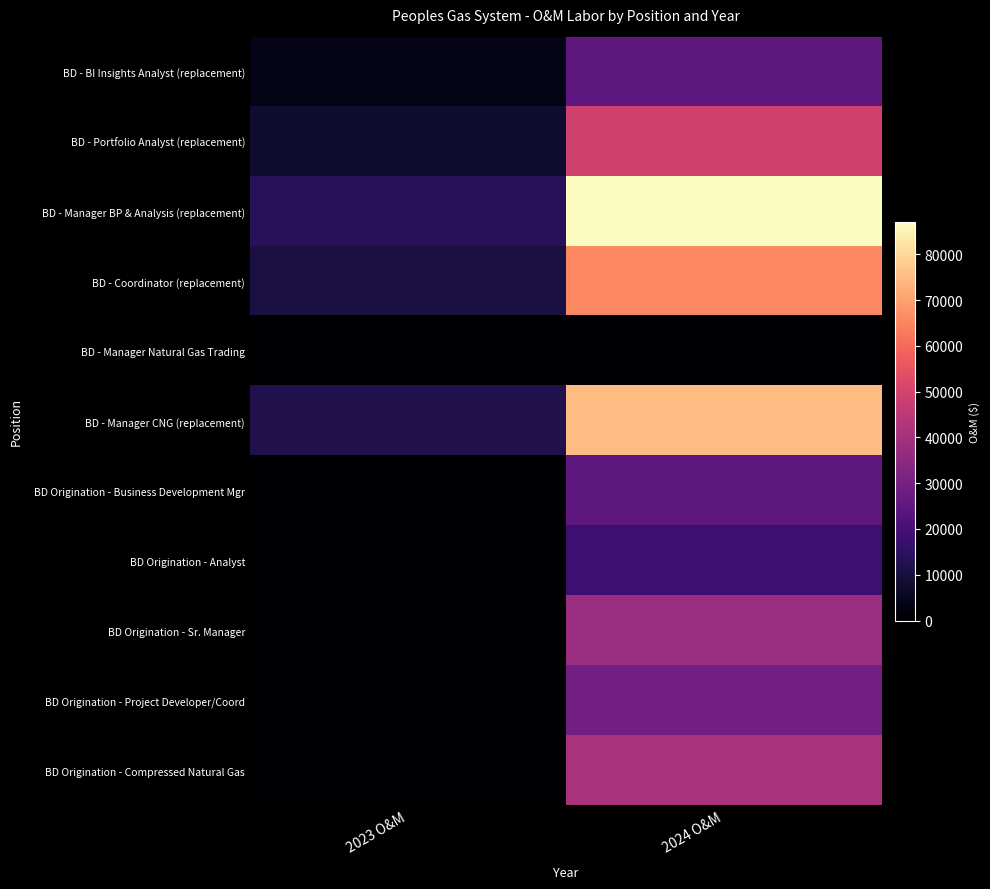

Reading left to right, list all the values displayed in this chart.

BD - BI Insights Analyst (replacement): 2023 O&M=3893.4	2024 O&M=24528.2
BD - Portfolio Analyst (replacement): 2023 O&M=7786.7	2024 O&M=49056.4
BD - Manager BP & Analysis (replacement): 2023 O&M=13832.1	2024 O&M=87142.0
BD - Coordinator (replacement): 2023 O&M=10382.3	2024 O&M=65408.5
BD - Manager Natural Gas Trading: 2023 O&M=0.0	2024 O&M=0.0
BD - Manager CNG (replacement): 2023 O&M=11922.6	2024 O&M=75112.4
BD Origination - Business Development Mgr: 2023 O&M=0.0	2024 O&M=25137.1
BD Origination - Analyst: 2023 O&M=0.0	2024 O&M=18296.4
BD Origination - Sr. Manager: 2023 O&M=0.0	2024 O&M=37556.2
BD Origination - Project Developer/Coord: 2023 O&M=0.0	2024 O&M=29340.3
BD Origination - Compressed Natural Gas: 2023 O&M=0.0	2024 O&M=40880.3